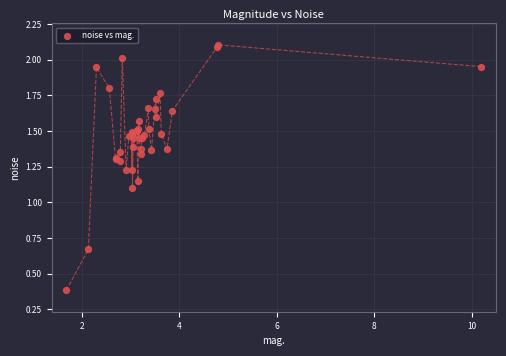

What Y value in the scatter plot is closest to 1?

1.1